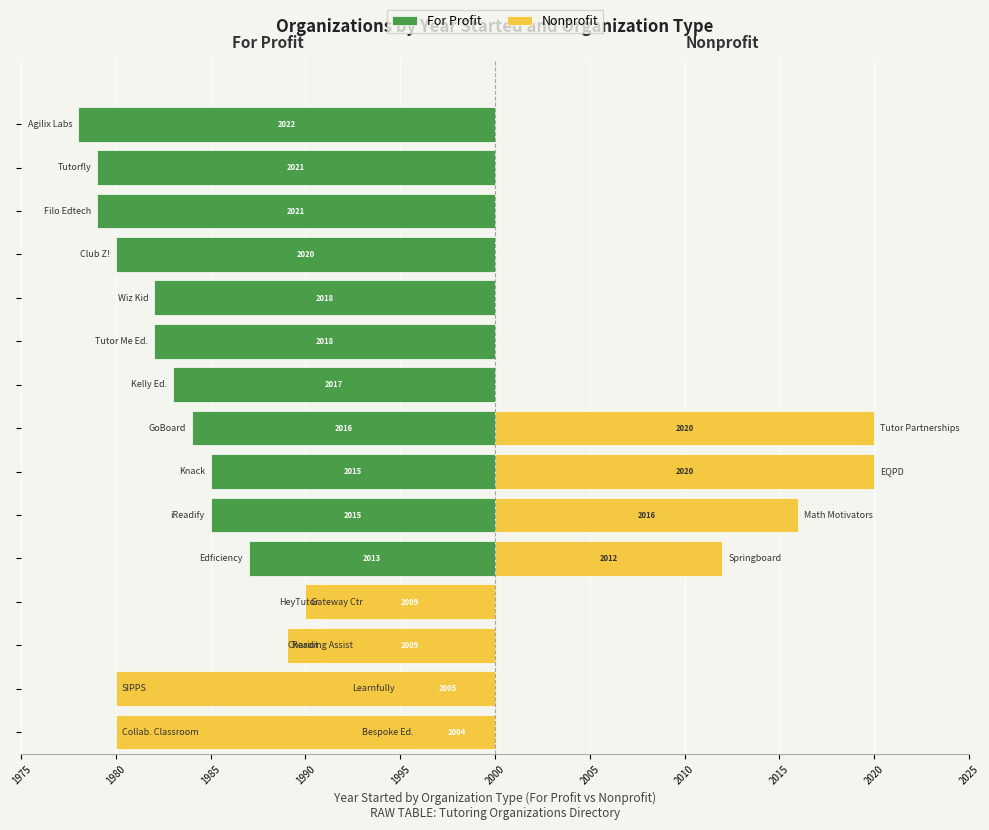

What is the difference between the highest and lowest values at 2000?

31